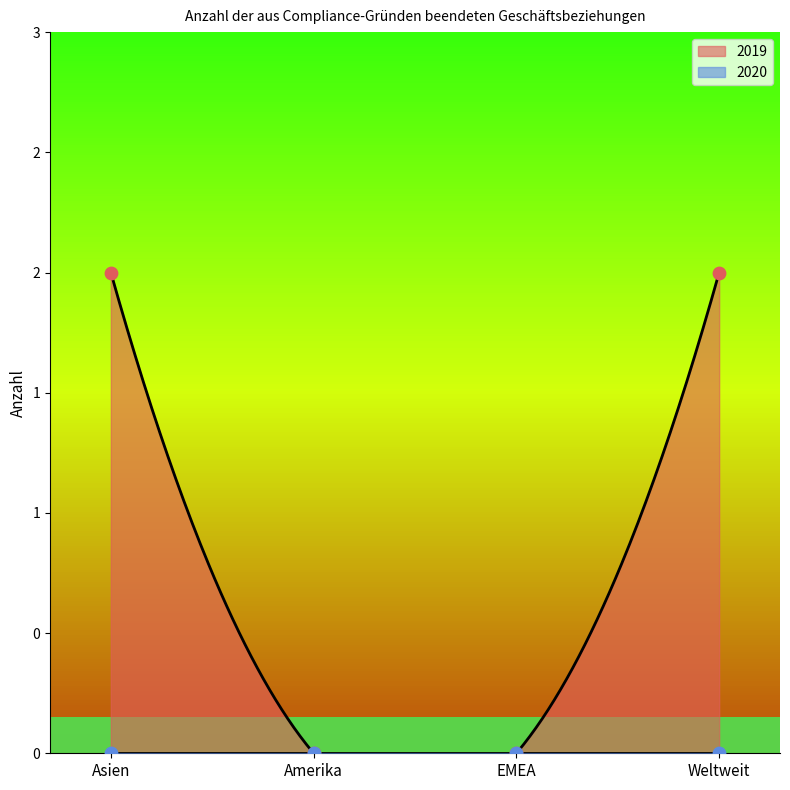

What is the change in value from Asien to Amerika?

-2